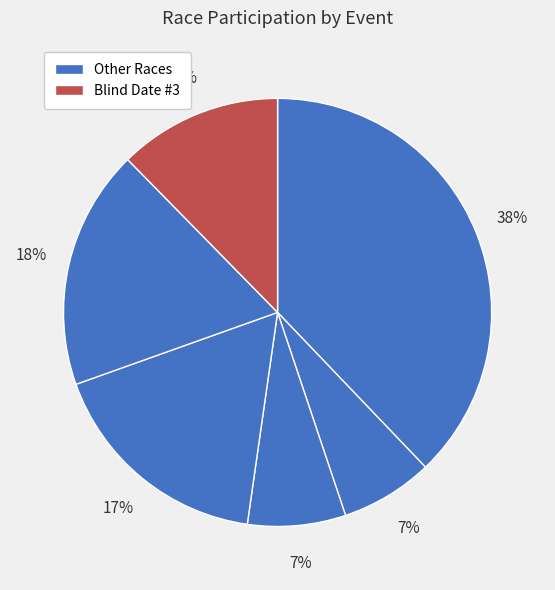

How many slices are in this pie chart?

6